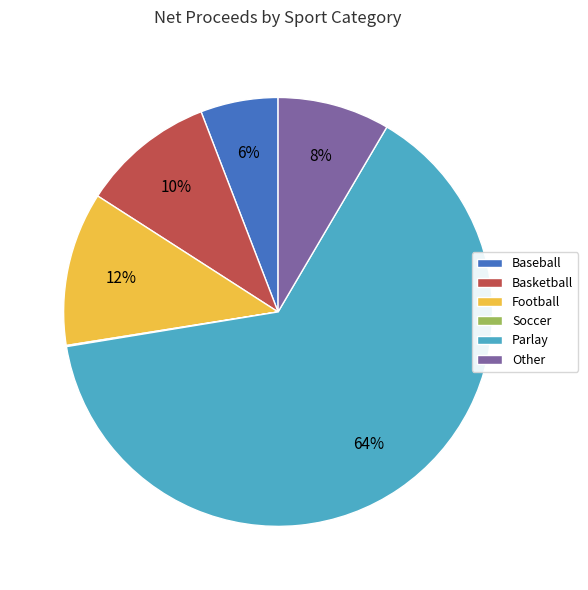

Does any single category account for the majority?

Yes